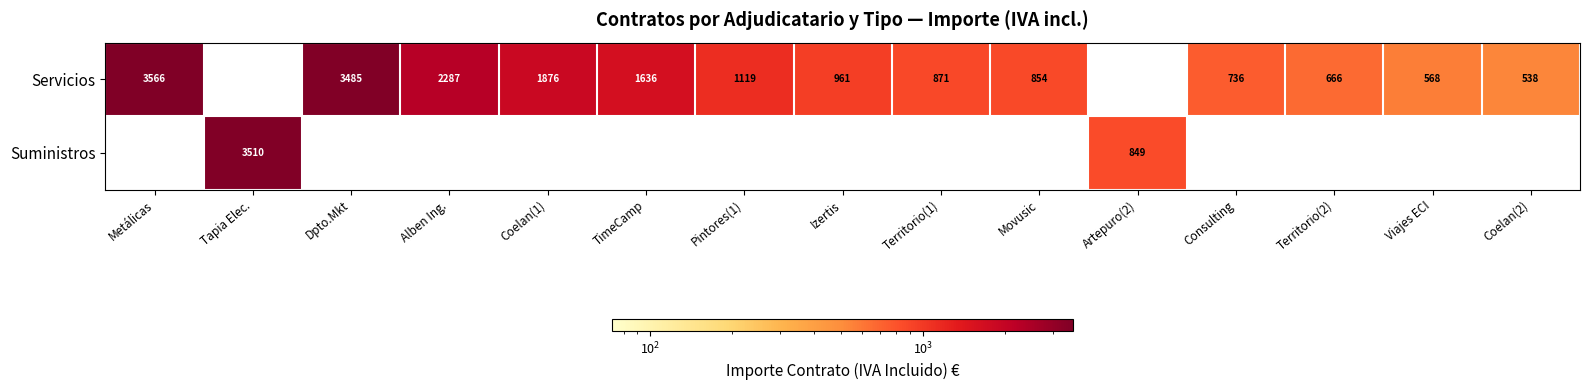

What is the sum of the Servicios values at Izertis and Consulting?

1697